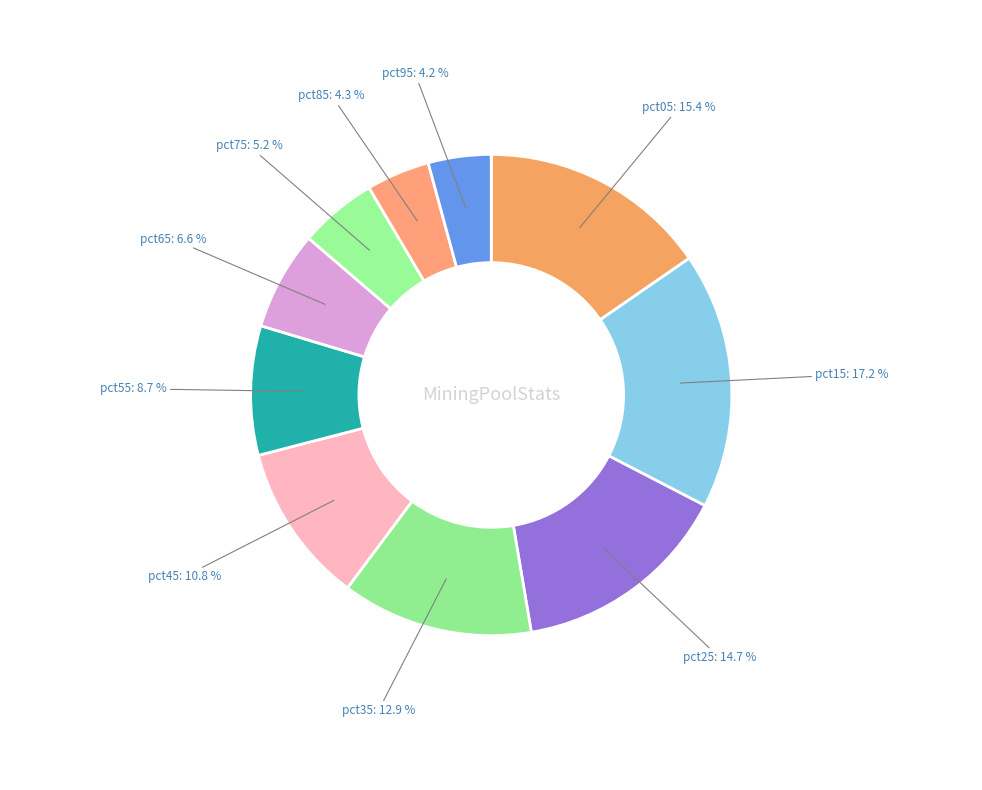

Is the sum of pct05 and pct35 greater than half?

No